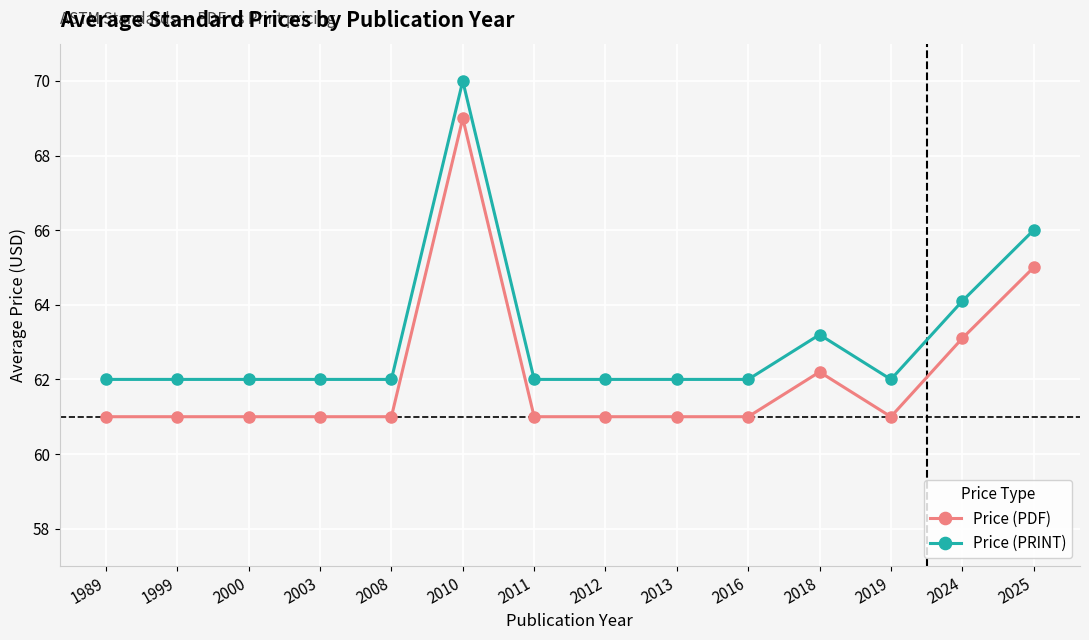

True or false: Price (PDF) has more than 1 interior local peaks.

True